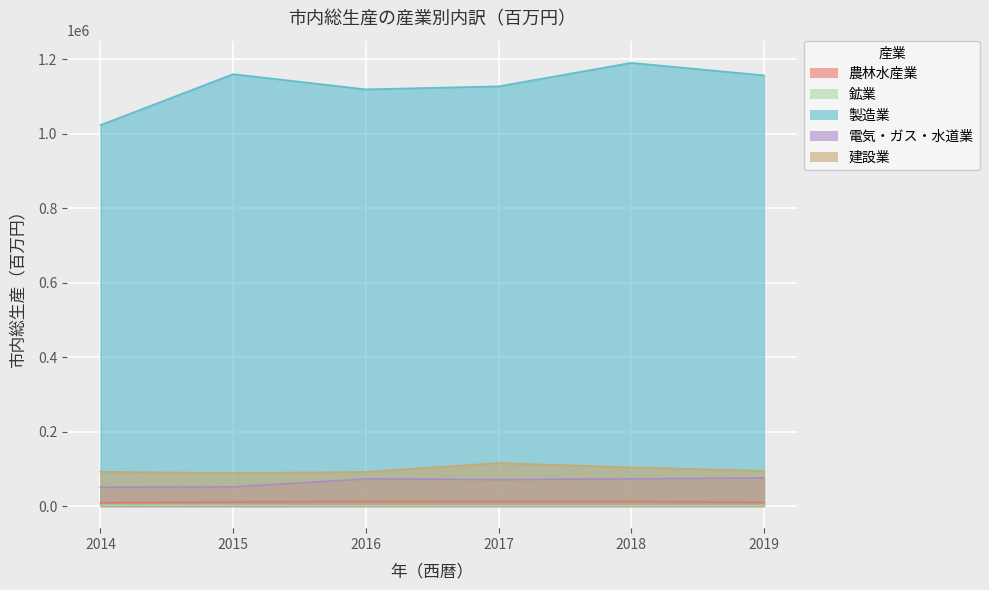

Where is 電気・ガス・水道業 nearest to the value 62971?

2017